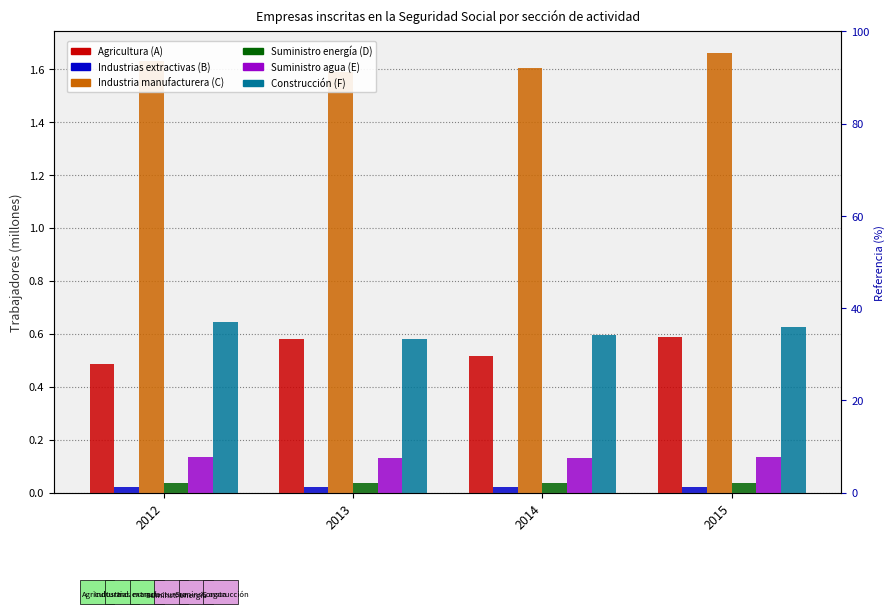

Which category has the lowest value across all series?

2015